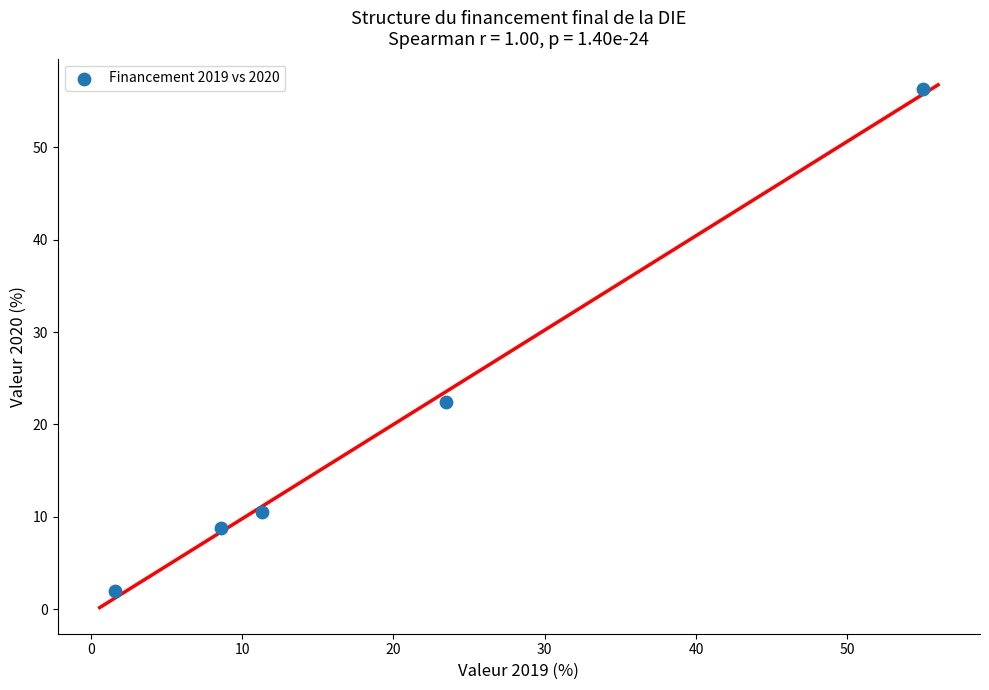

What Y value in the scatter plot is closest to 29?

22.4